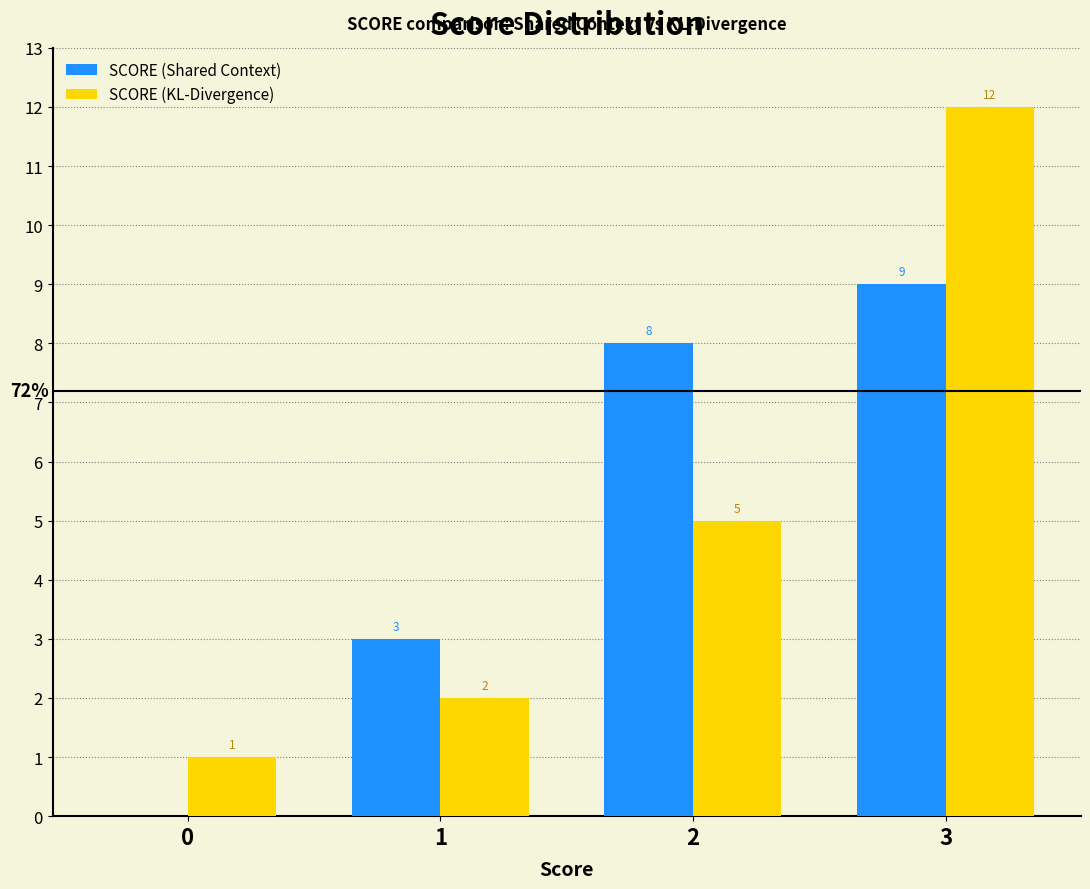

Reading left to right, extract all data points from this chart.

SCORE (Shared Context): 0=0	1=3	2=8	3=9
SCORE (KL-Divergence): 0=1	1=2	2=5	3=12